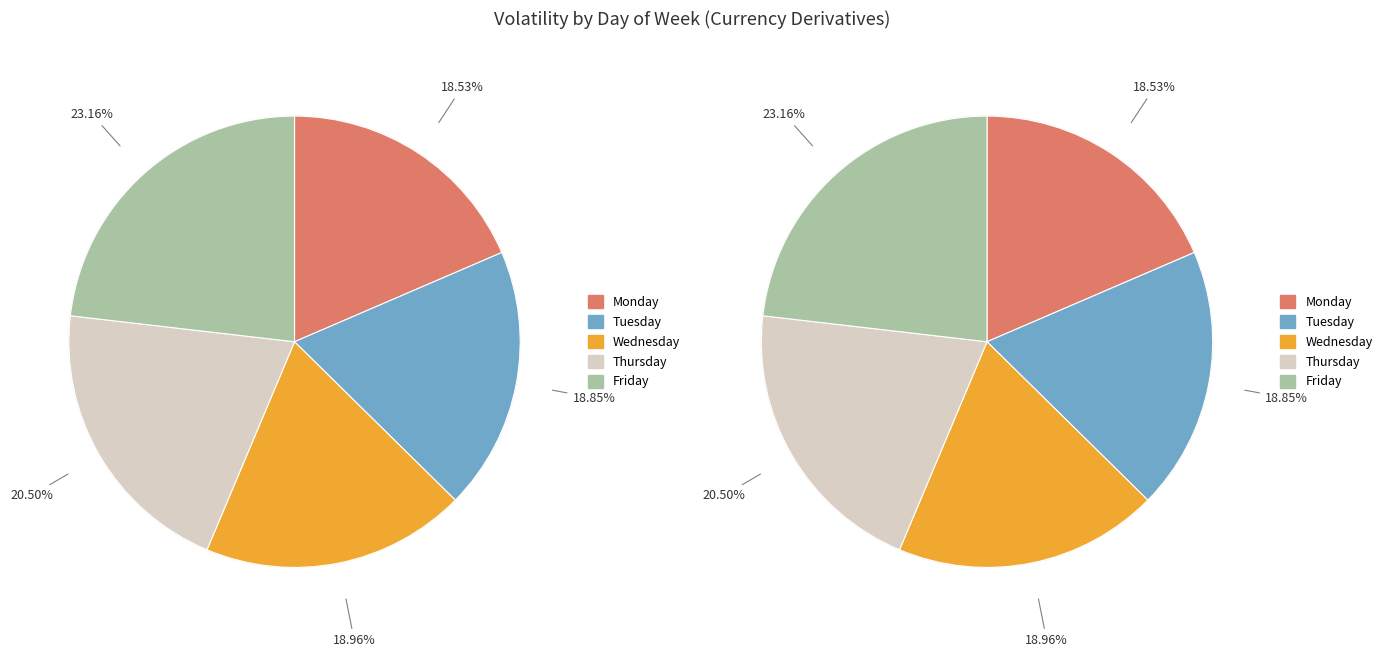

Rank the categories by value from highest to lowest.

Friday, Thursday, Wednesday, Tuesday, Monday